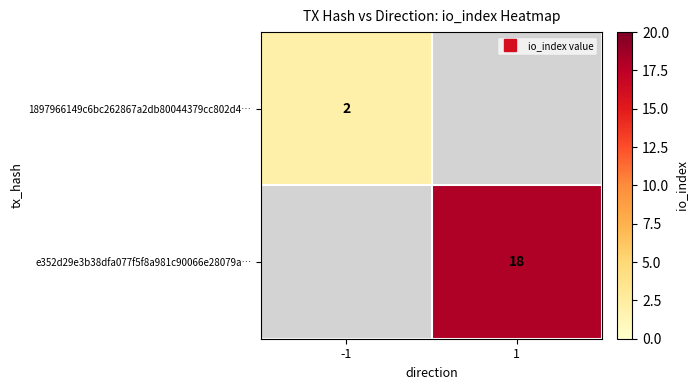

How many categories are shown in the chart?

2